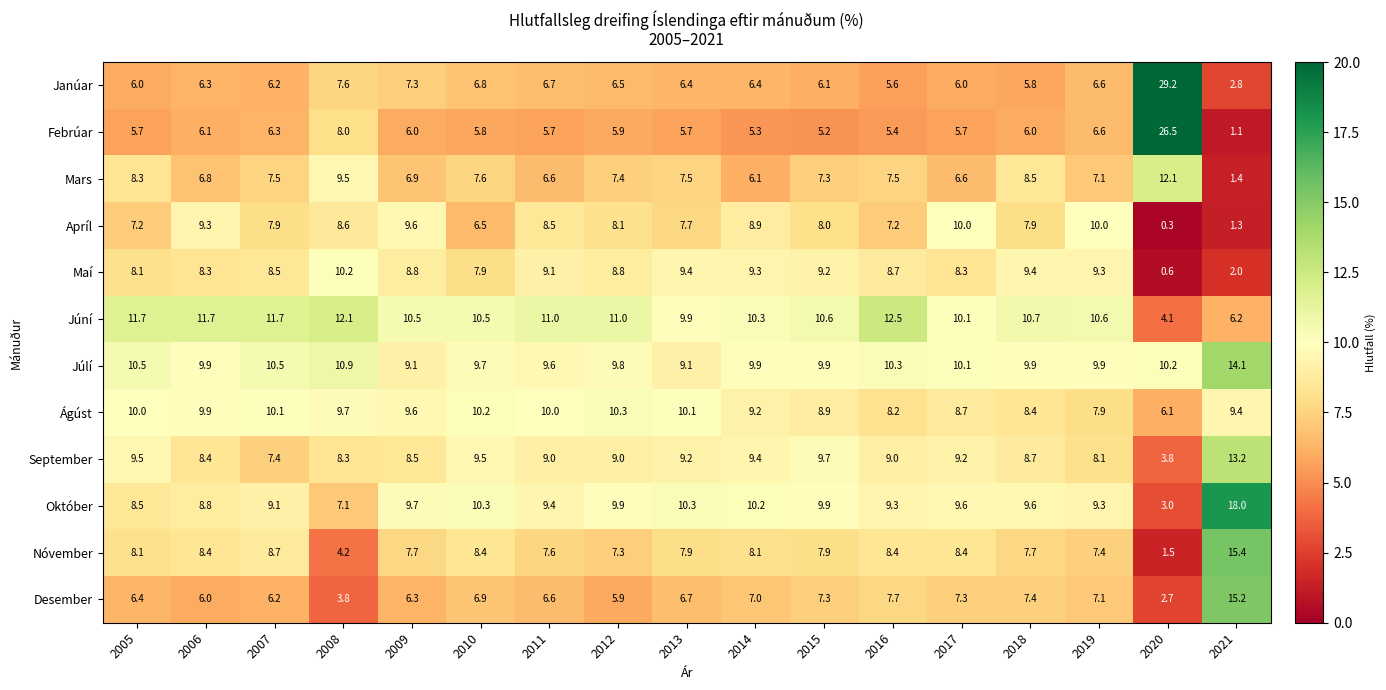

What is the sum of all Júlí values?

173.4